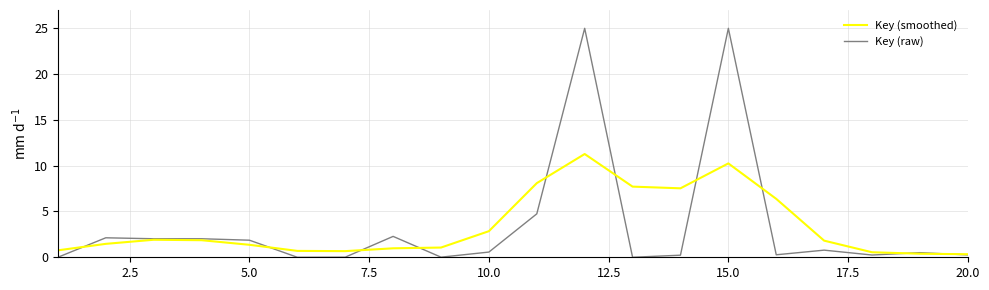

What is the maximum value shown in the chart?

25.0